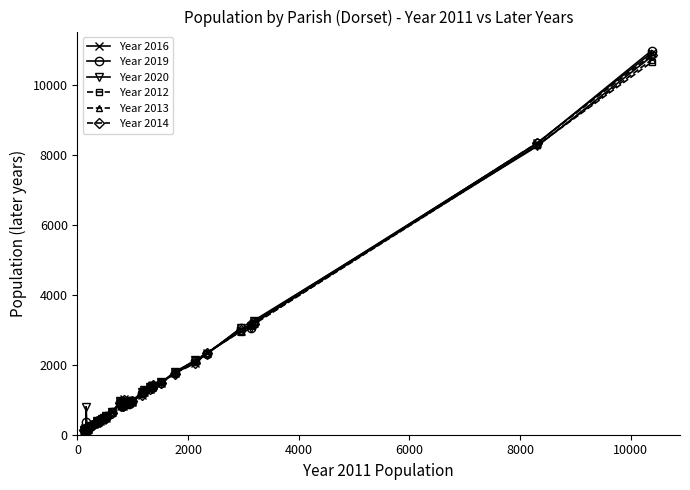

True or false: Year 2013 has more than 0 points higher than both neighbors.

True